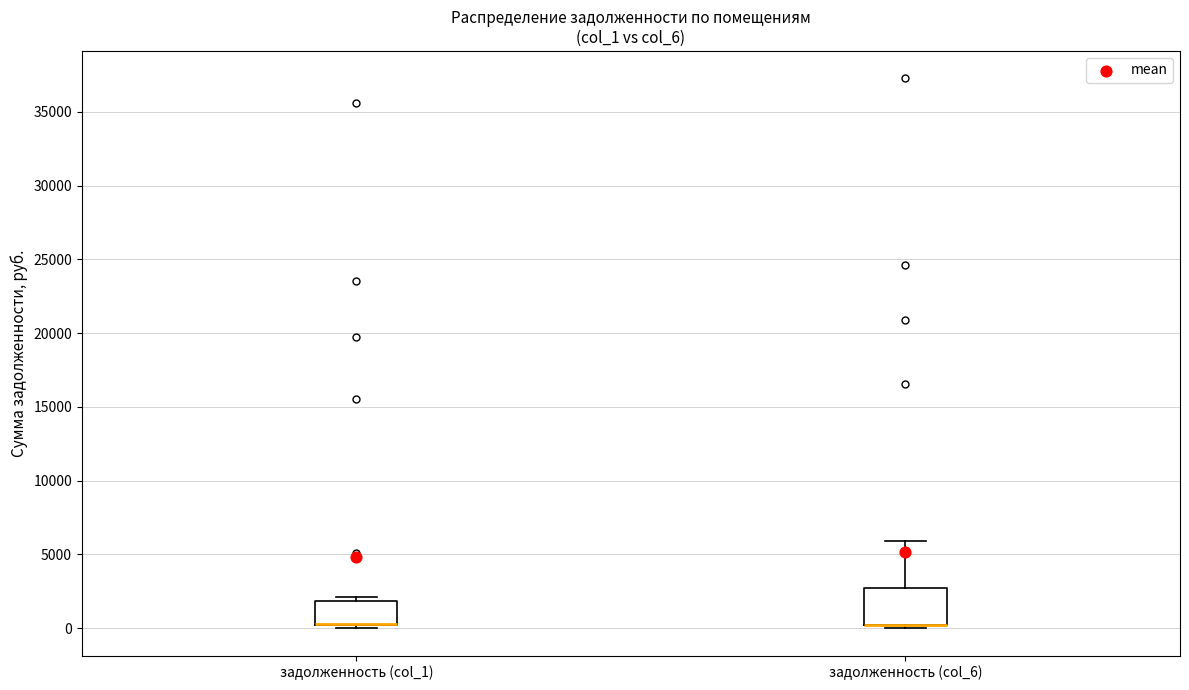

Where is the lower edge of the box for задолженность (col_6) on the y-axis? The values are not printed on the chart, so give them approximately, as read against the axis.

0